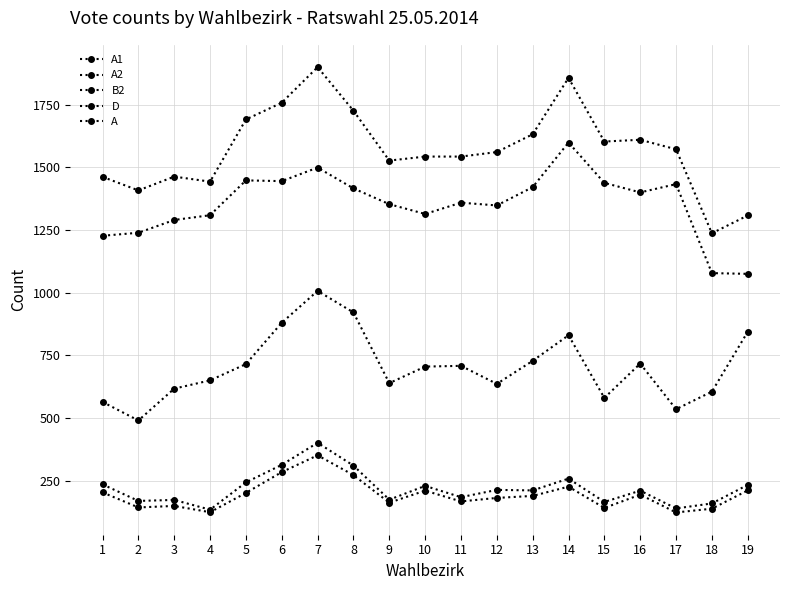

Reading left to right, what are all the values shown in this chart?

A1: 1=1227	2=1239	3=1290	4=1309	5=1448	6=1445	7=1499	8=1416	9=1353	10=1314	11=1359	12=1348	13=1421	14=1599	15=1438	16=1400	17=1433	18=1078	19=1075
A2: 1=235	2=169	3=173	4=134	5=243	6=313	7=401	8=310	9=174	10=229	11=184	12=213	13=211	14=258	15=165	16=210	17=139	18=159	19=233
B2: 1=203	2=143	3=149	4=124	5=201	6=284	7=351	8=272	9=162	10=210	11=167	12=181	13=189	14=226	15=141	16=194	17=123	18=138	19=211
D: 1=564	2=490	3=617	4=650	5=715	6=880	7=1007	8=921	9=639	10=705	11=708	12=636	13=728	14=830	15=580	16=717	17=535	18=605	19=844
A: 1=1462	2=1408	3=1463	4=1443	5=1691	6=1758	7=1900	8=1726	9=1527	10=1543	11=1543	12=1561	13=1632	14=1857	15=1603	16=1610	17=1572	18=1237	19=1308